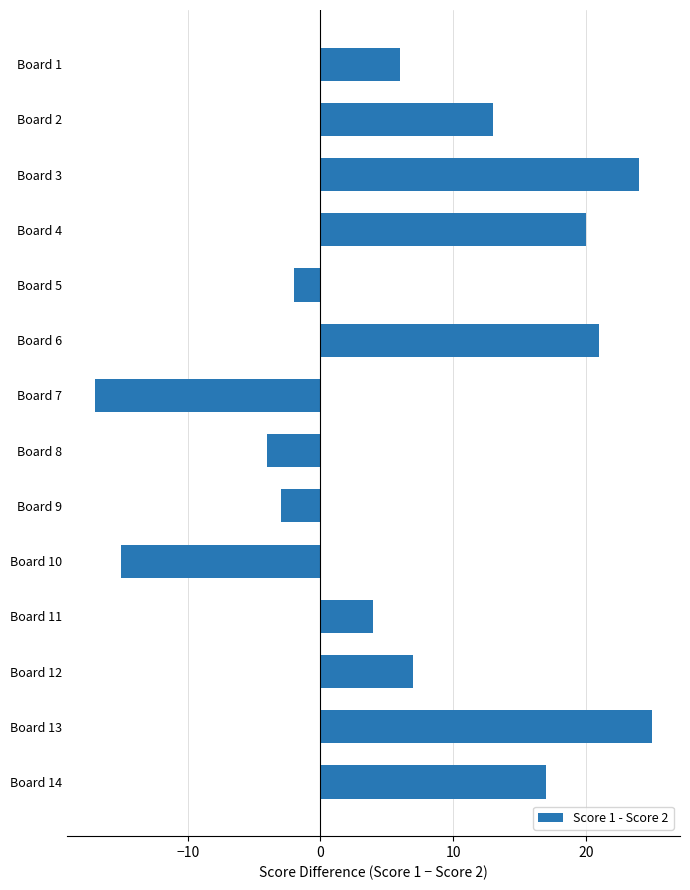

What is the value of the 14th bar from the top?

17